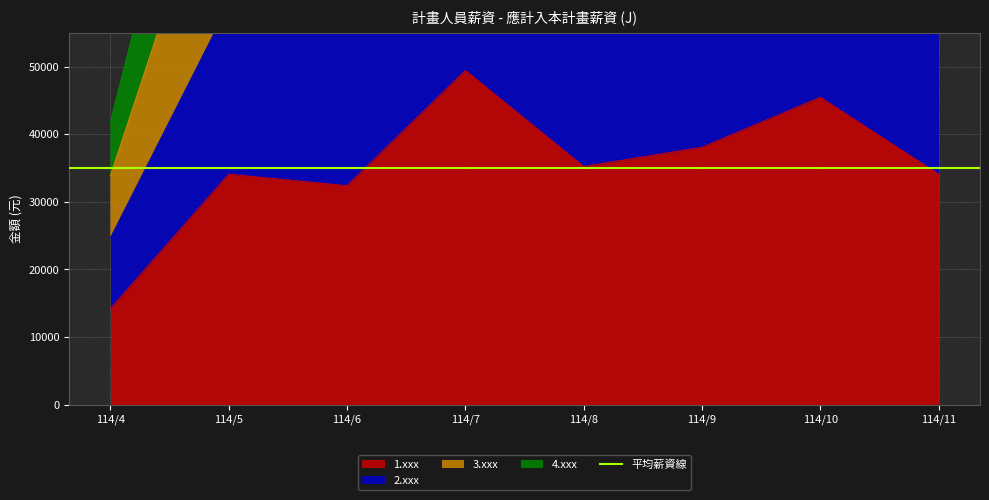

Between 114/11 and 114/7, which is larger?

114/7